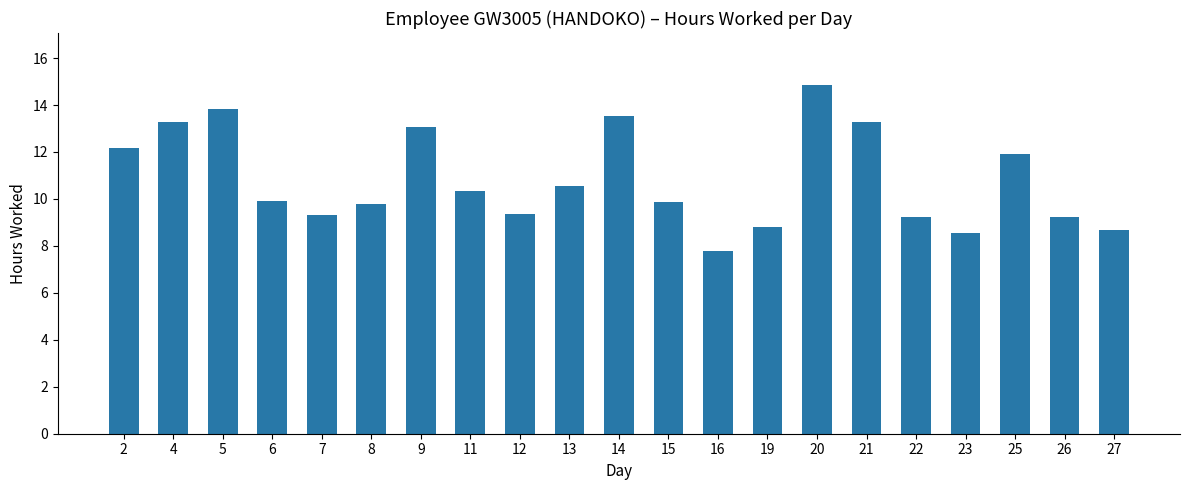

Which category has the highest value across all series?

20